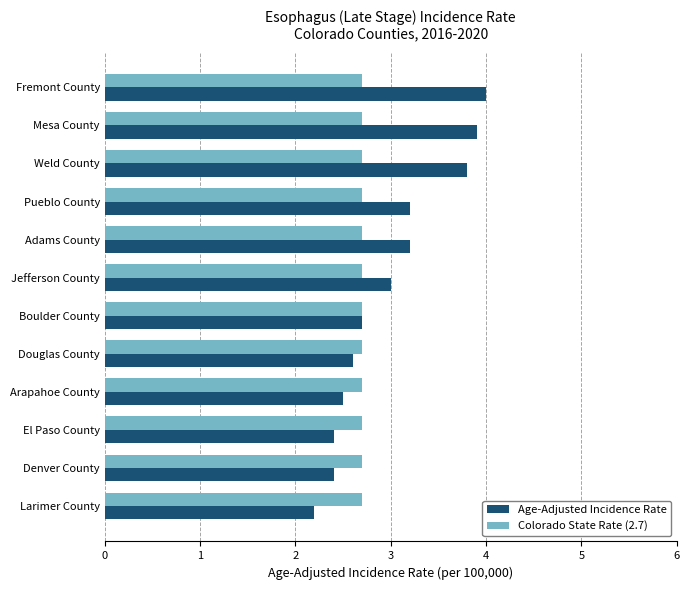

List the series in order of their peak value, highest first.

Age-Adjusted Incidence Rate, Colorado State Rate (2.7)